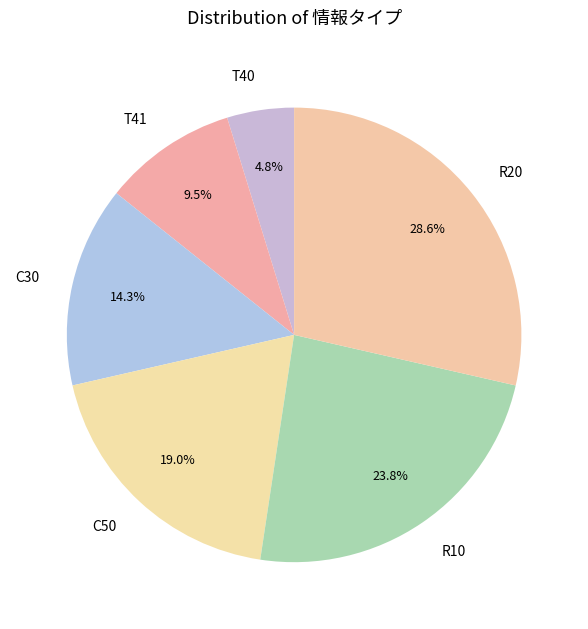

How many segments does this pie chart have?

6